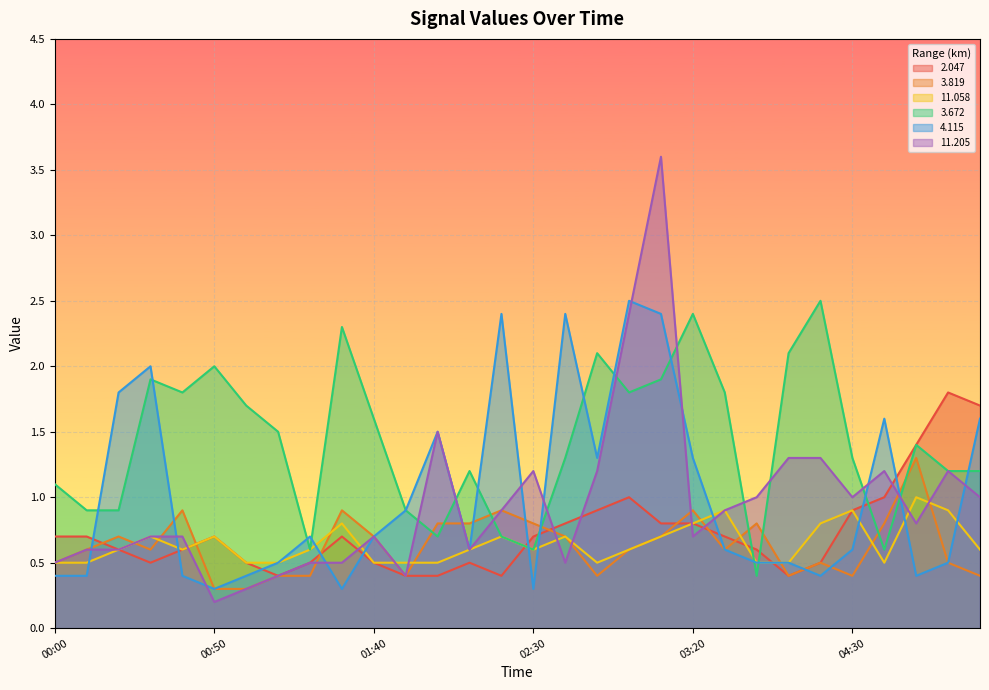

What is the label of the 10th point from the right?

03:20